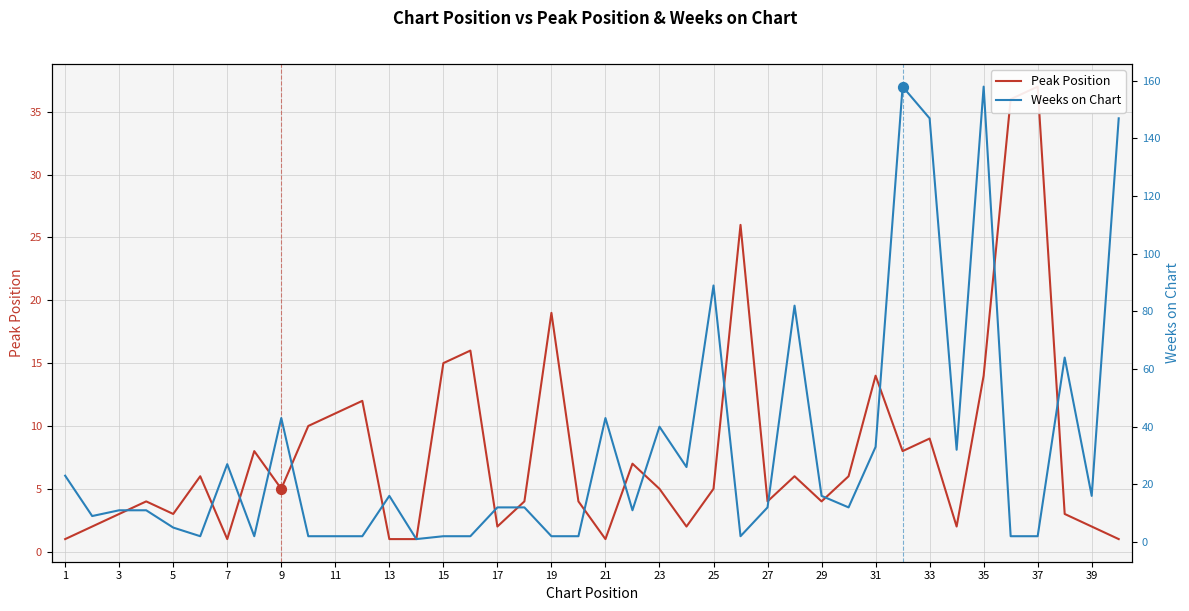

Which series has the largest total across all categories?

Weeks on Chart